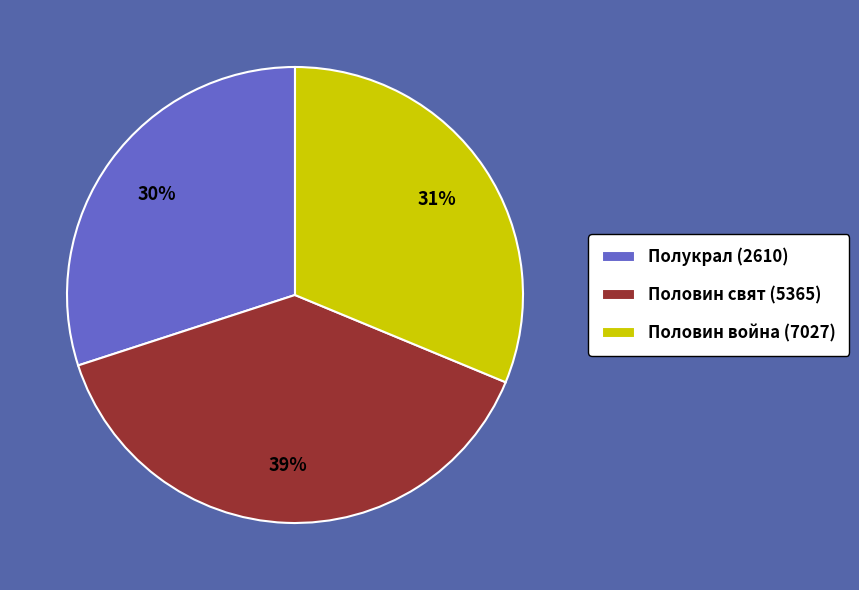

How many segments does this pie chart have?

3